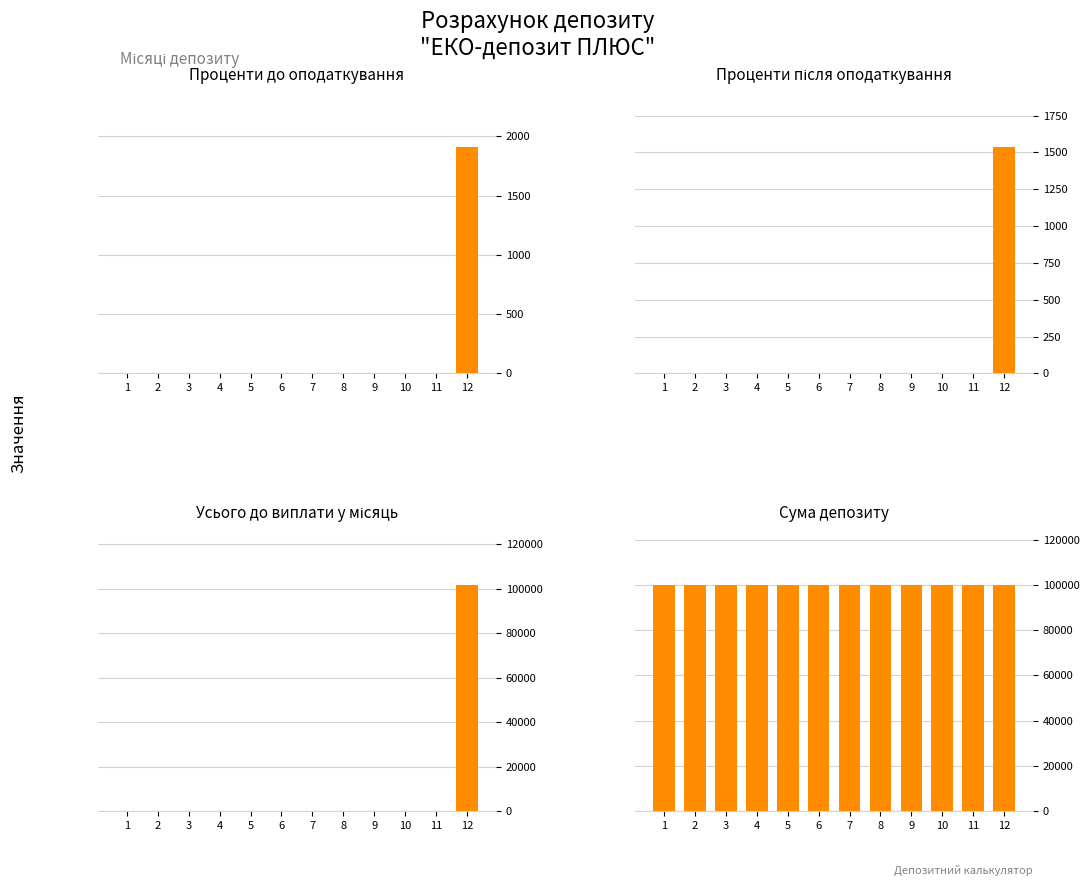

Which series changed the most between 9 and 10?

Проценти до оподаткування